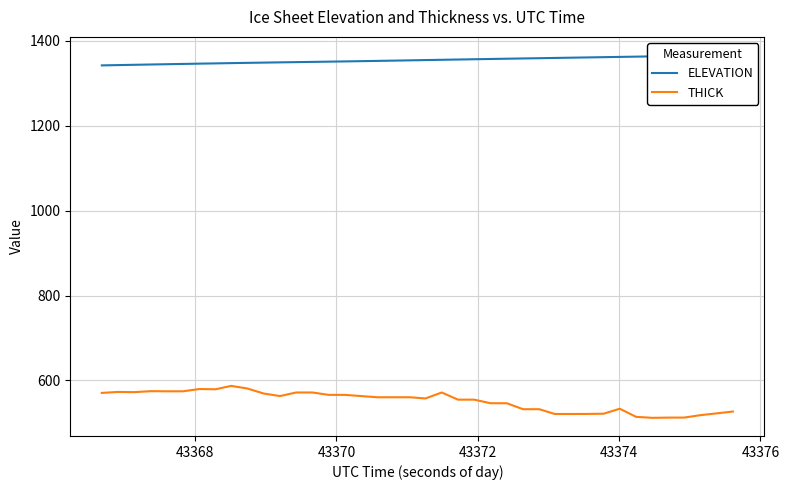

True or false: ELEVATION and THICK cross at least once.

False